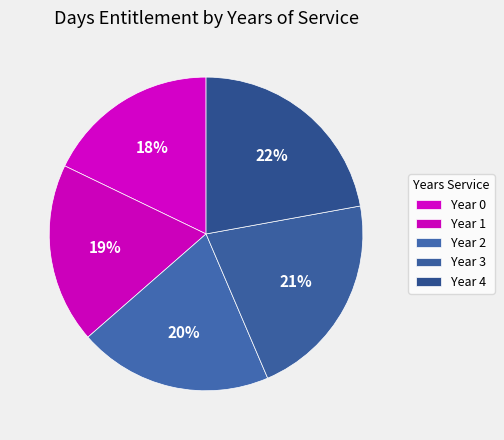

How many segments does this pie chart have?

5